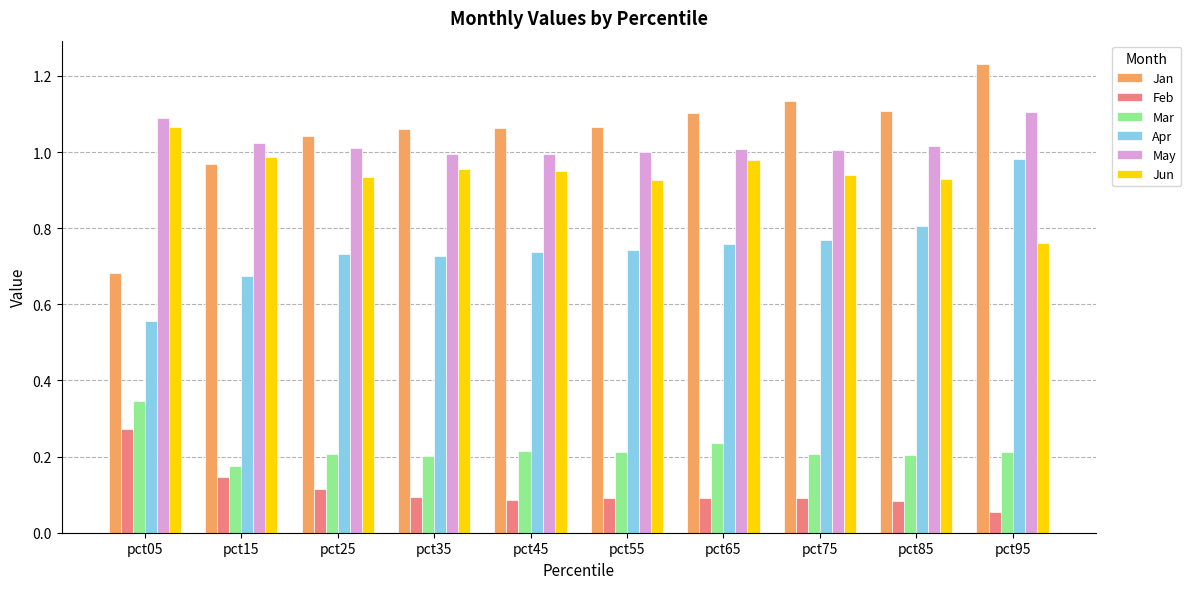

At which label is Feb closest to 0?

pct95